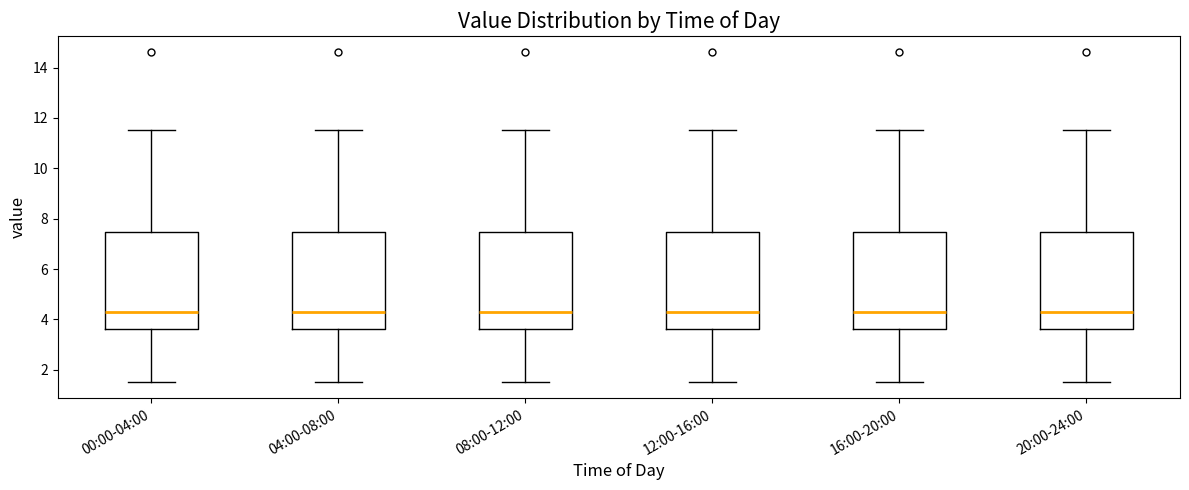

Reading left to right, transcribe this box plot: for each box, give where its median line is, the range the box spans, and where its two whiskers end, as read against the y-axis. The values are not printed on the chart, so give them approximately, as read against the axis.

00:00-04:00: median 4.4, box 3.6 to 7.4, whiskers 1.6 to 11.6
04:00-08:00: median 4.4, box 3.6 to 7.4, whiskers 1.6 to 11.6
08:00-12:00: median 4.4, box 3.6 to 7.4, whiskers 1.6 to 11.6
12:00-16:00: median 4.4, box 3.6 to 7.4, whiskers 1.6 to 11.6
16:00-20:00: median 4.4, box 3.6 to 7.4, whiskers 1.6 to 11.6
20:00-24:00: median 4.4, box 3.6 to 7.4, whiskers 1.6 to 11.6